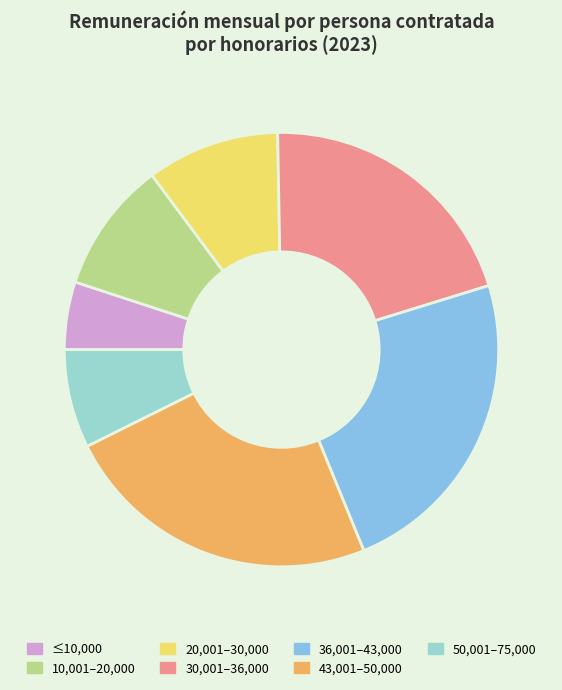

How many segments does this pie chart have?

7